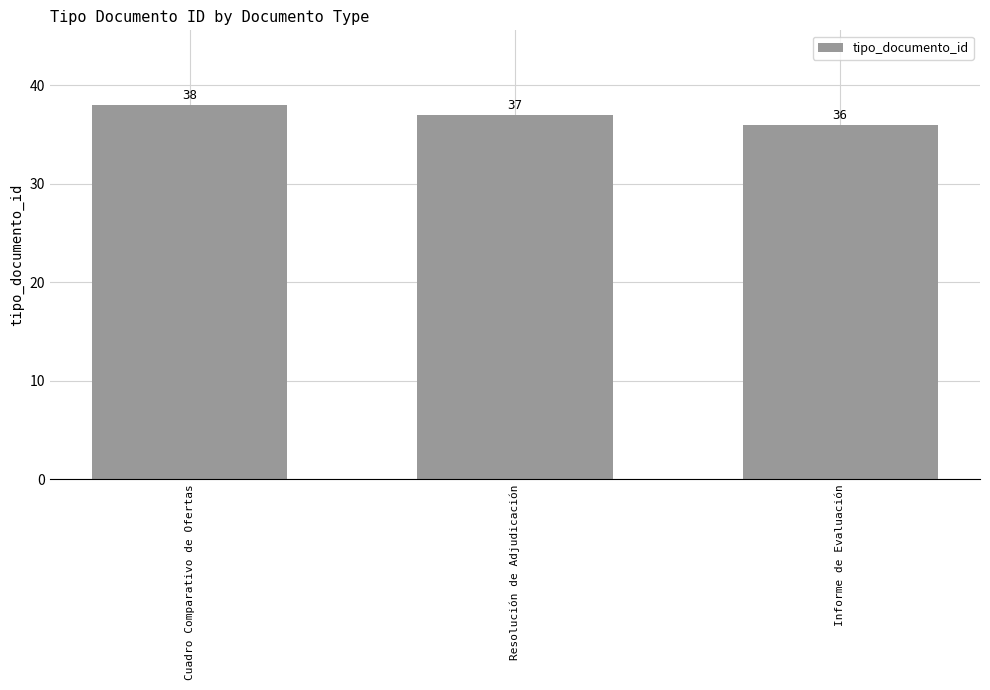

Rank the categories by value from lowest to highest.

Informe de Evaluación, Resolución de Adjudicación, Cuadro Comparativo de Ofertas